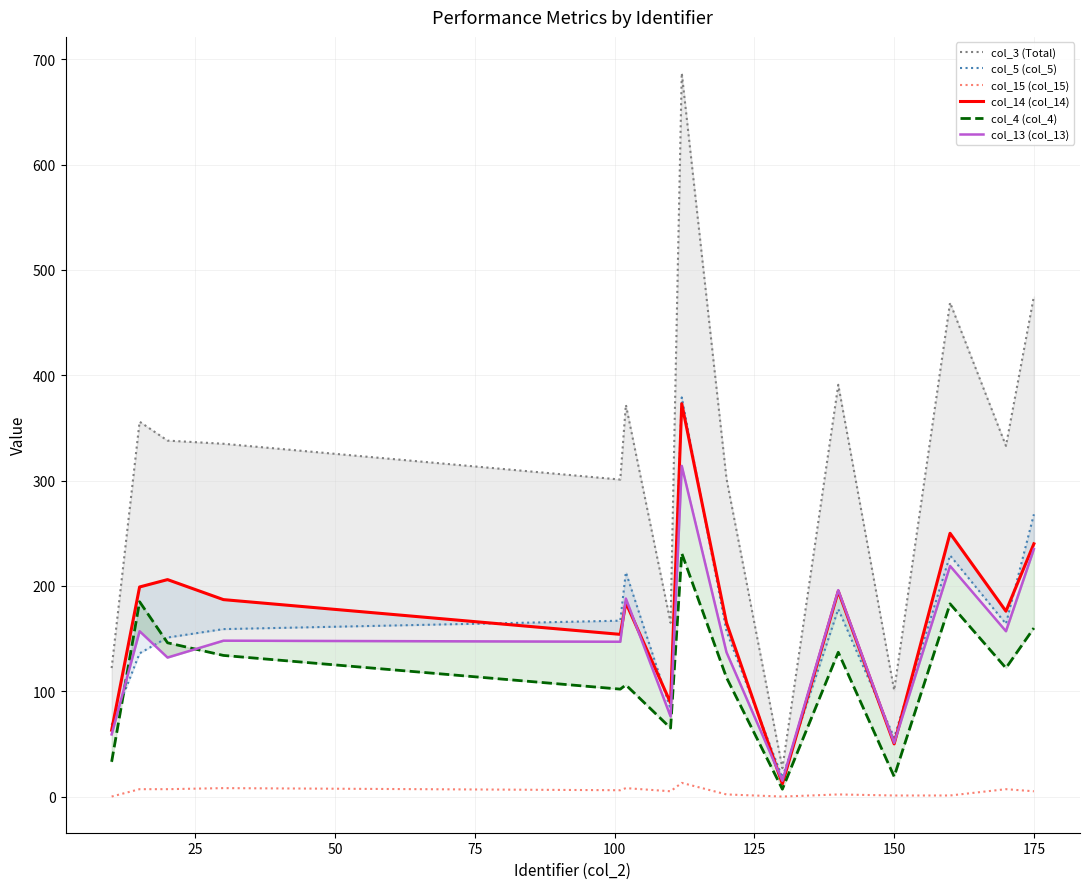

The col_15 (col_15) series shows 1 at 150. True or false?

True